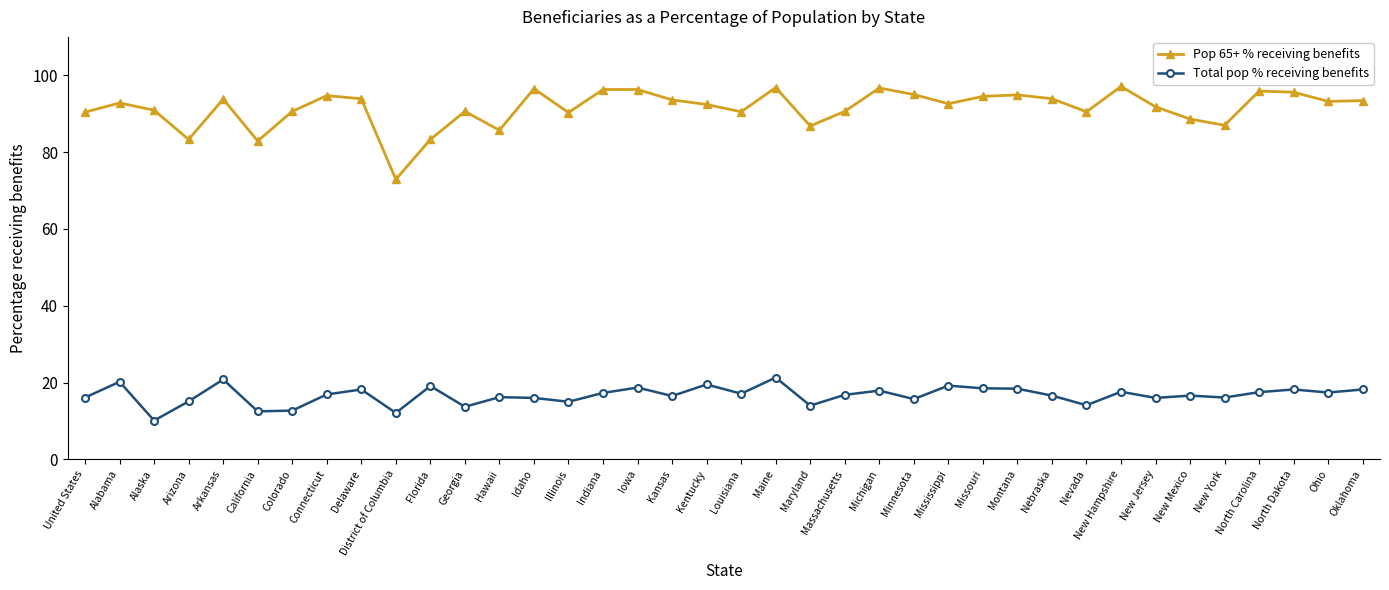

What position from the right is Alabama?

37